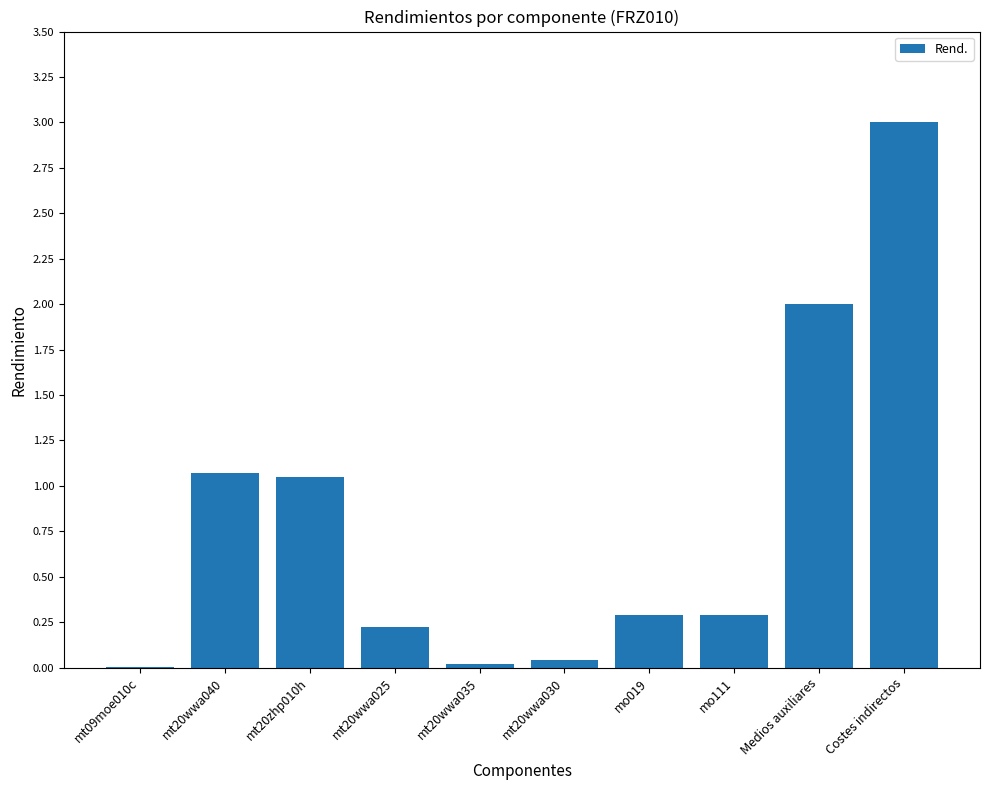

The value at mo019 is 0.3. True or false?

True